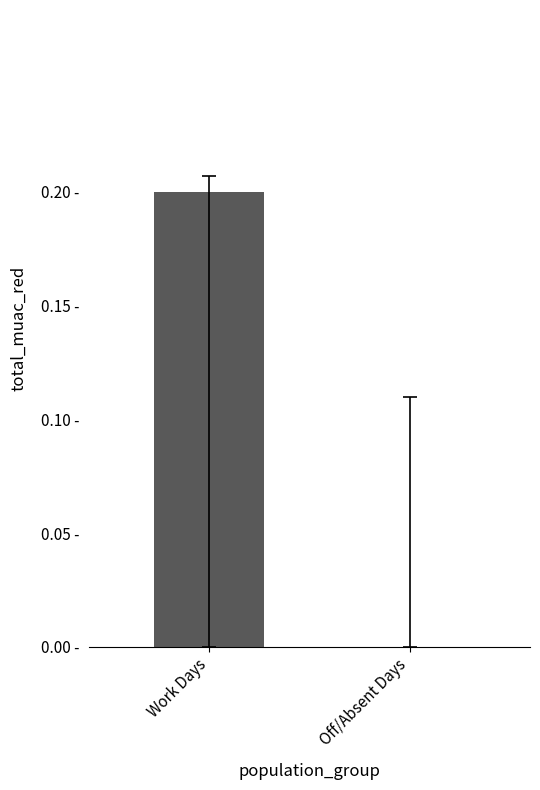

Reading left to right, what are all the values shown in this chart?

0.2	0.0